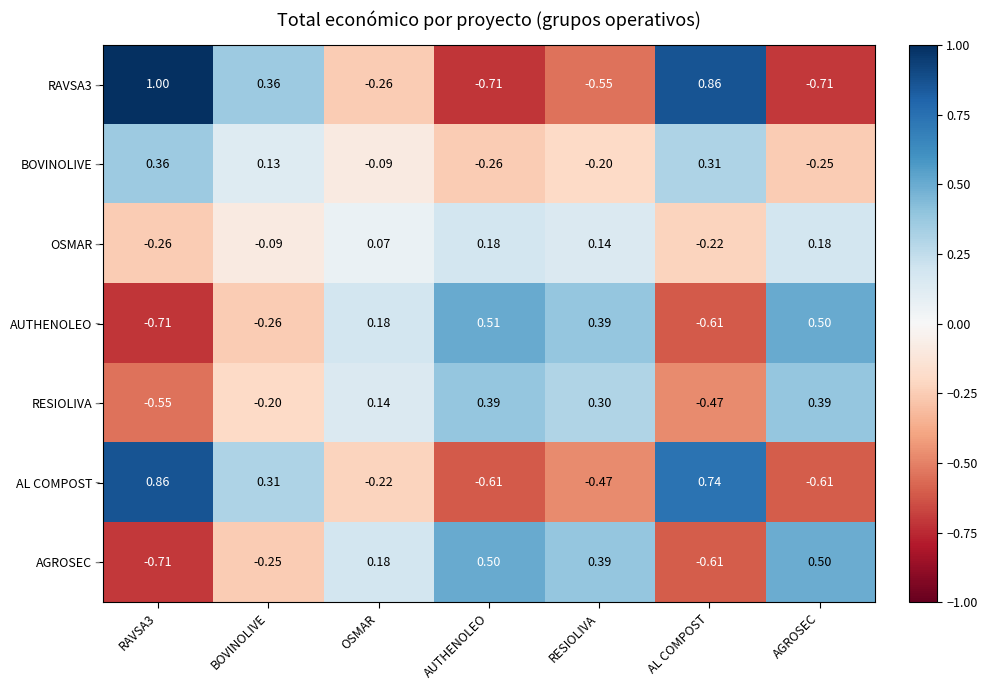

At which label is RAVSA3 closest to 0?

OSMAR